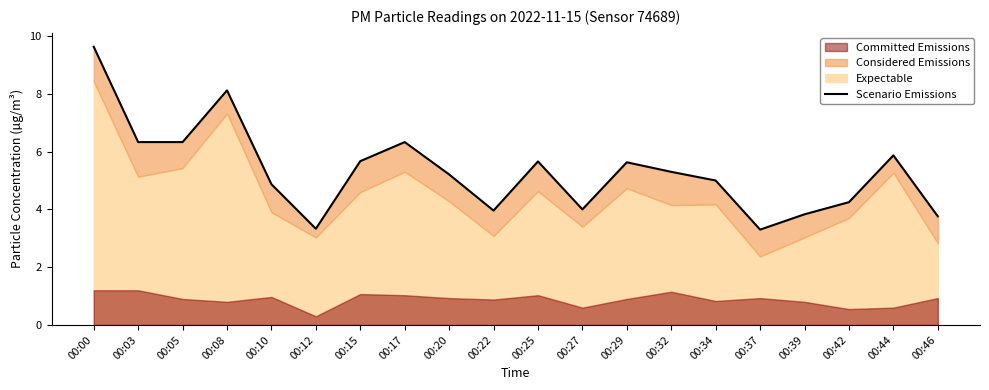

List the labels in order of value, largest first.

00:00, 00:08, 00:03, 00:05, 00:17, 00:44, 00:15, 00:25, 00:29, 00:32, 00:20, 00:34, 00:10, 00:42, 00:27, 00:22, 00:39, 00:46, 00:12, 00:37